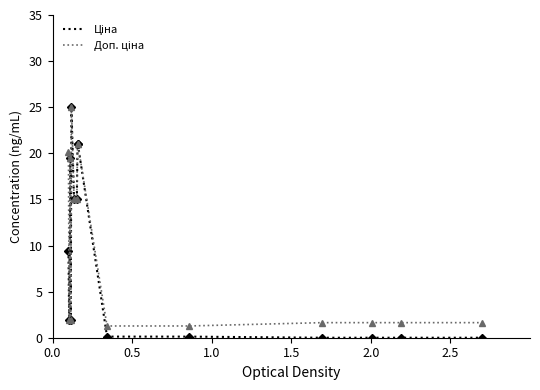

Is this an area chart (filled region under the line)?

No